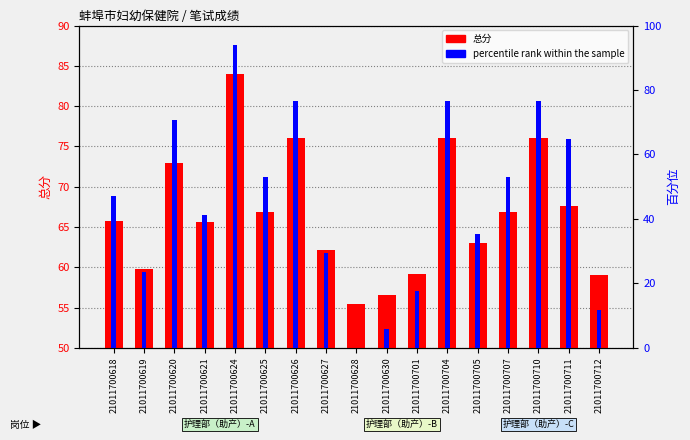

What is the total value across all series at 21011700620?

143.6